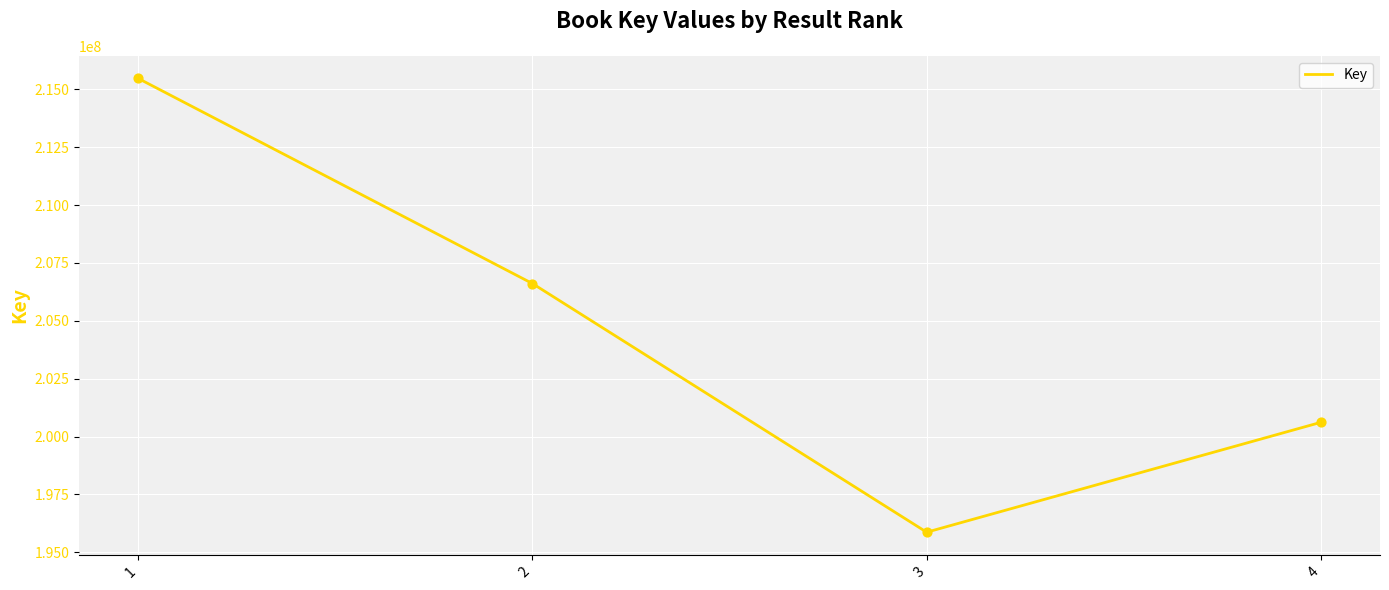

What is the ratio of the value at 3 to the value at 4?

1.0